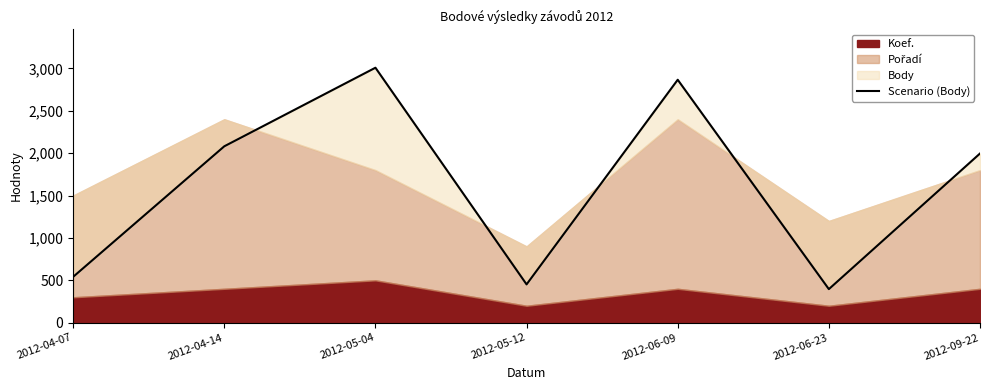

What position from the left is 2012-05-12?

4